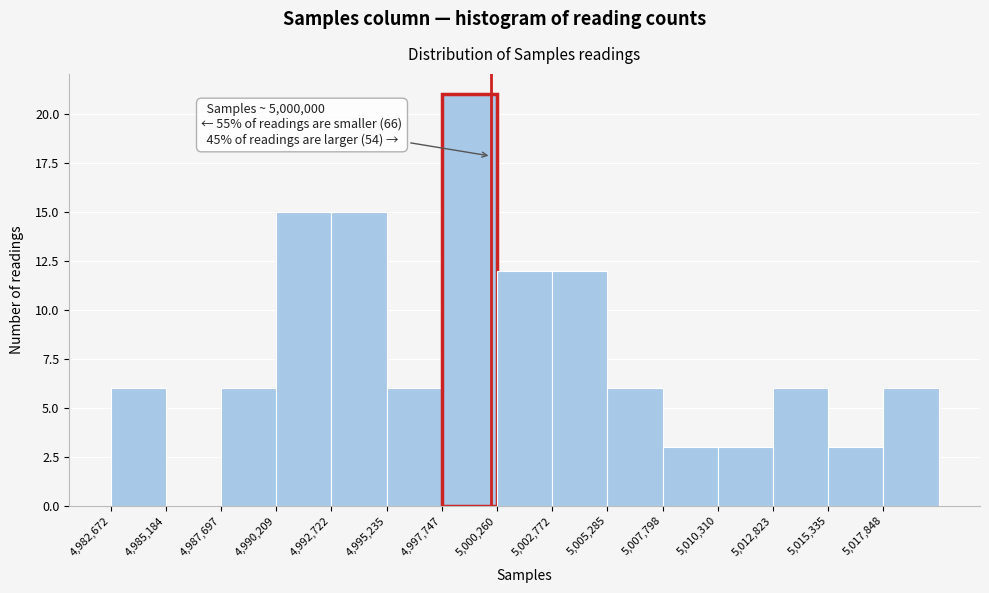

Which range on the x-axis has the tallest bar?

4997500 to 5000500